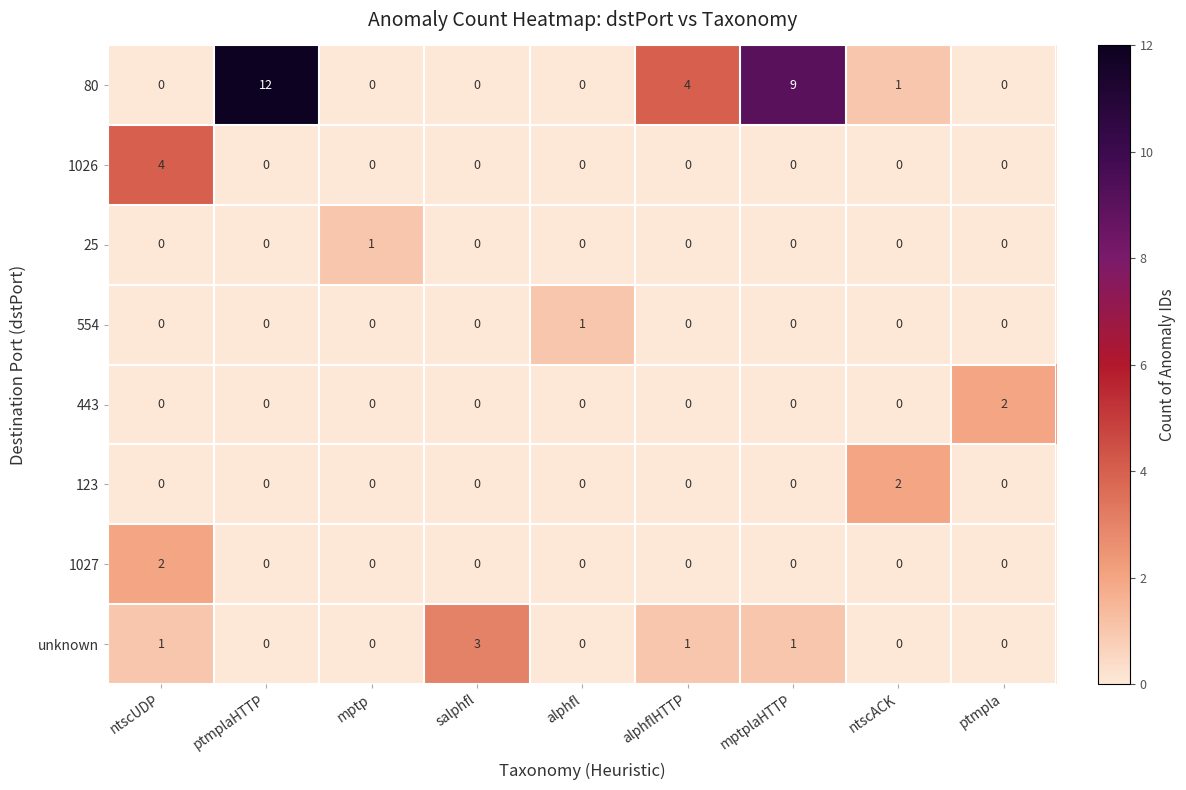

Is it true that unknown equals 1 at mptplaHTTP?

True